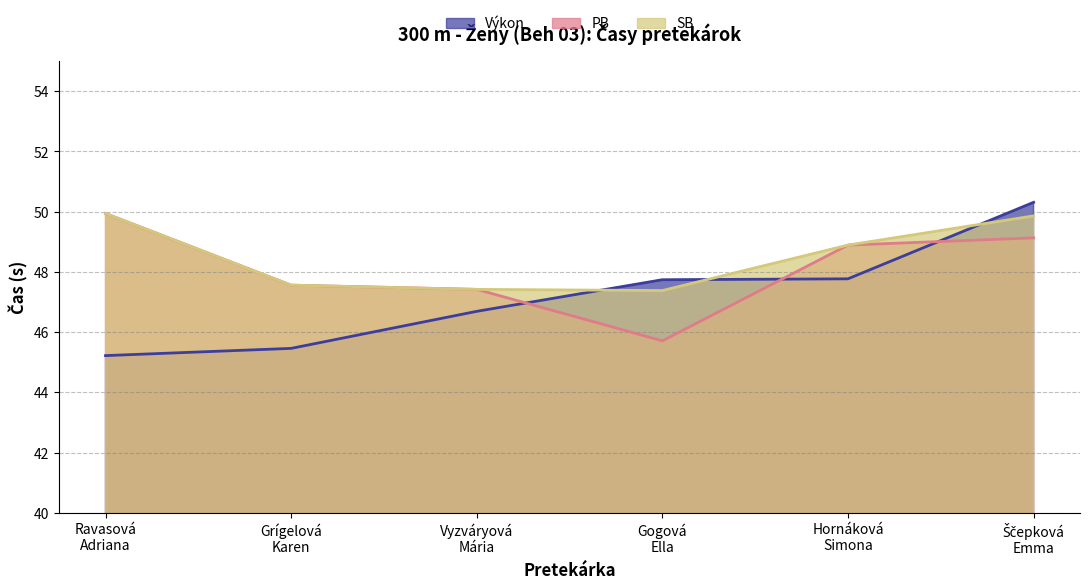

What is the approximate value of SB at Gogová
Ella?

47.4